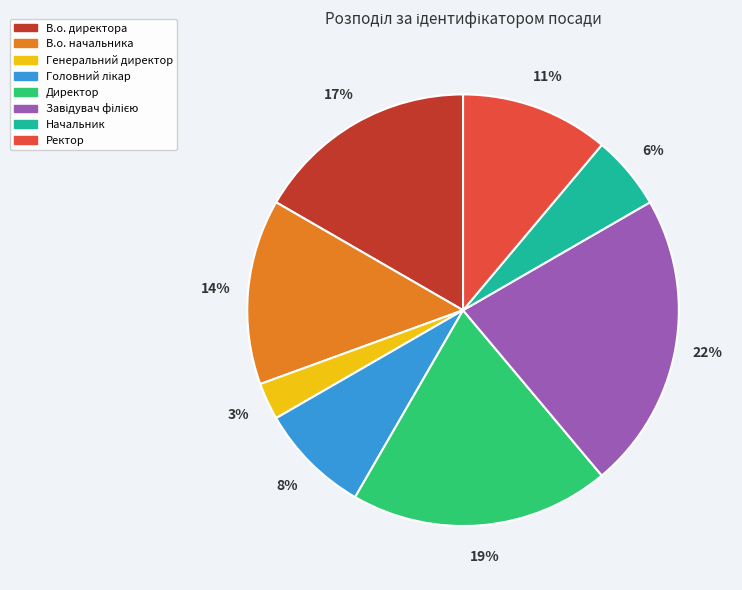

How many slices are in this pie chart?

8